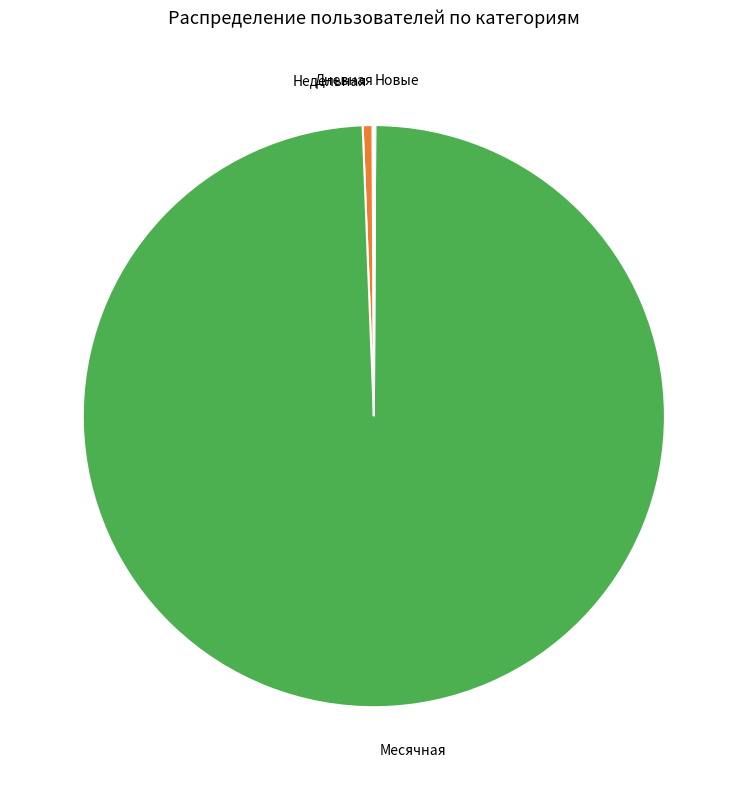

True or false: Недельная accounts for 11% of the total.

False